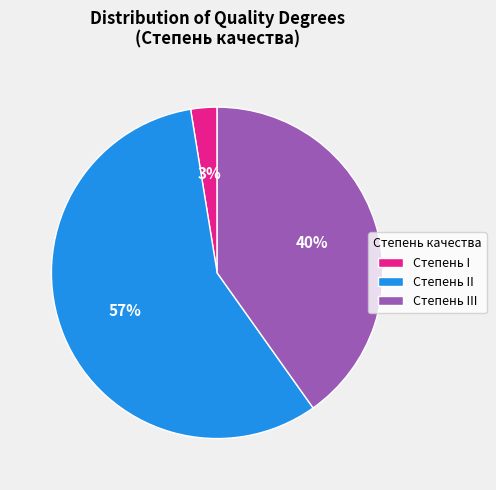

Which slice is the largest?

Степень II